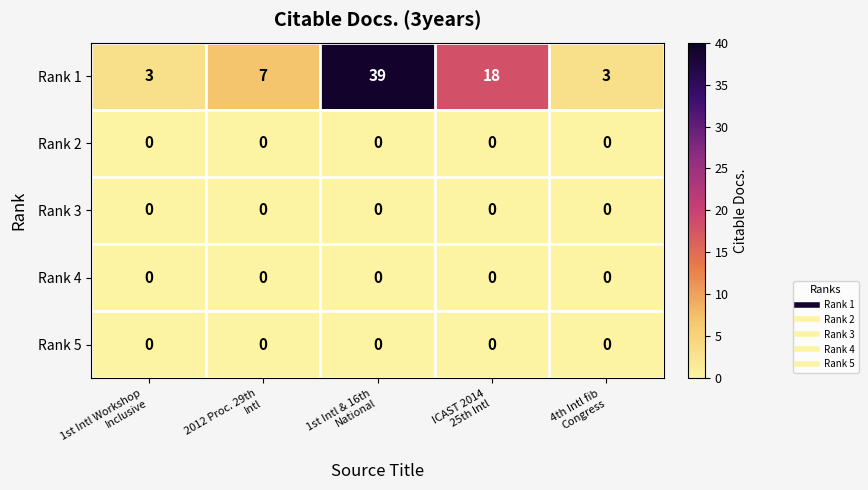

What is the total value across all series at 1st Intl Workshop
Inclusive?

3